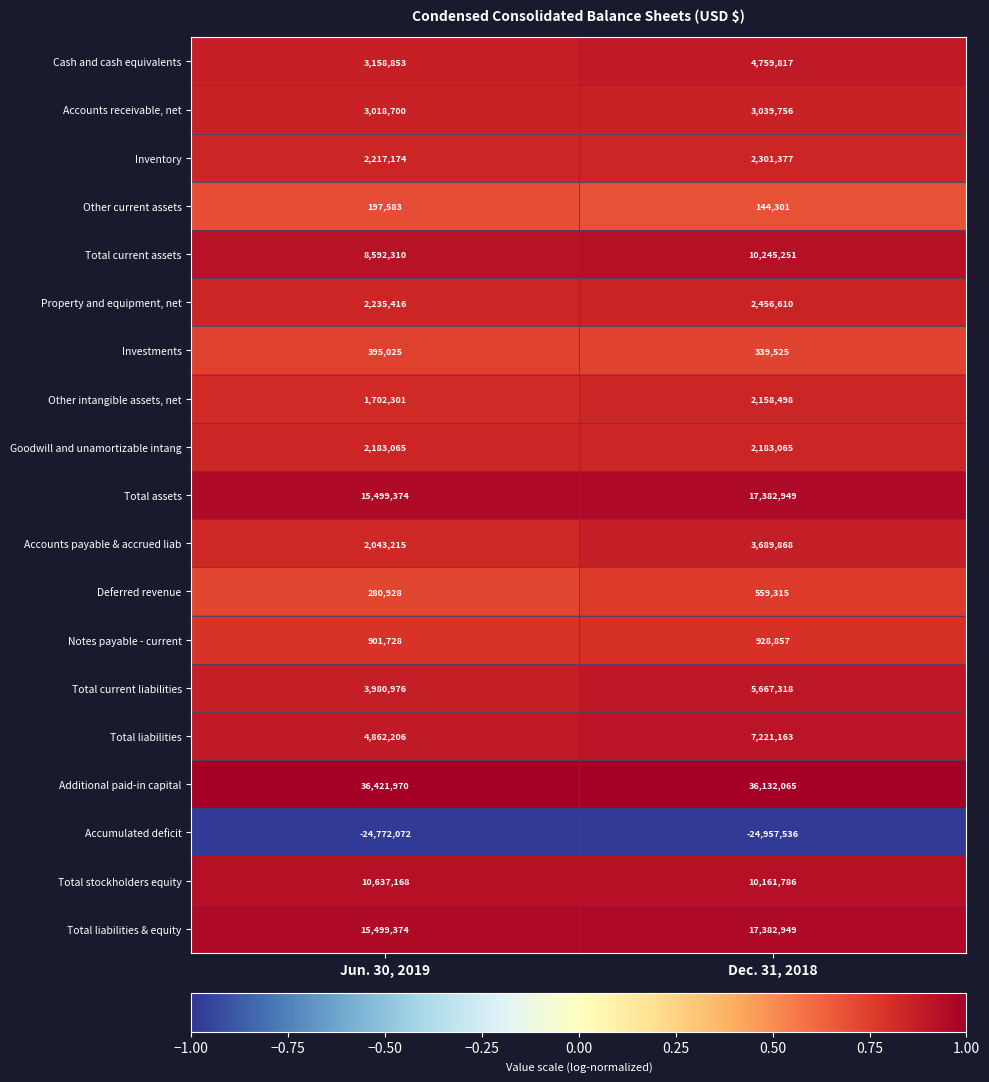

Is it true that Accumulated deficit equals -40406073 at Jun. 30, 2019?

False